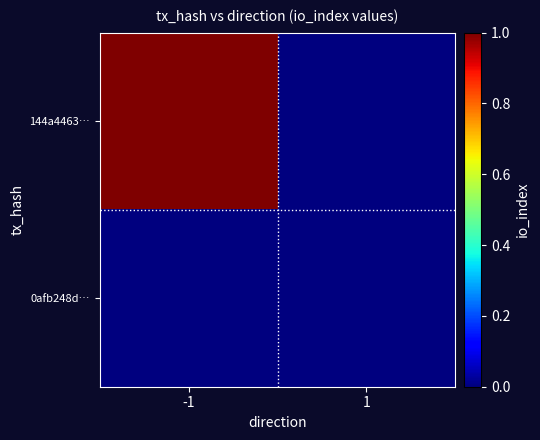

Rank the series at 1 from highest to lowest value.

144a4463…, 0afb248d…